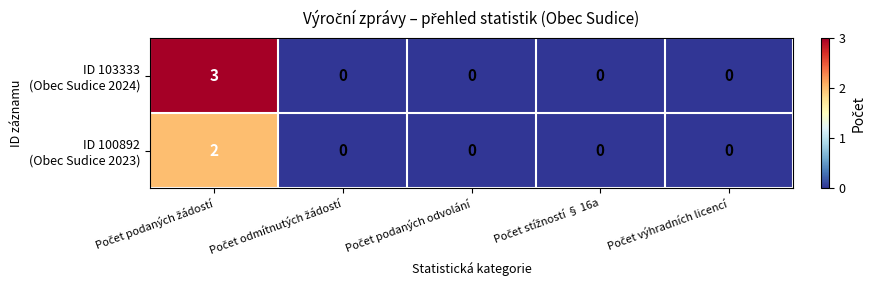

How many series are shown in this chart?

2